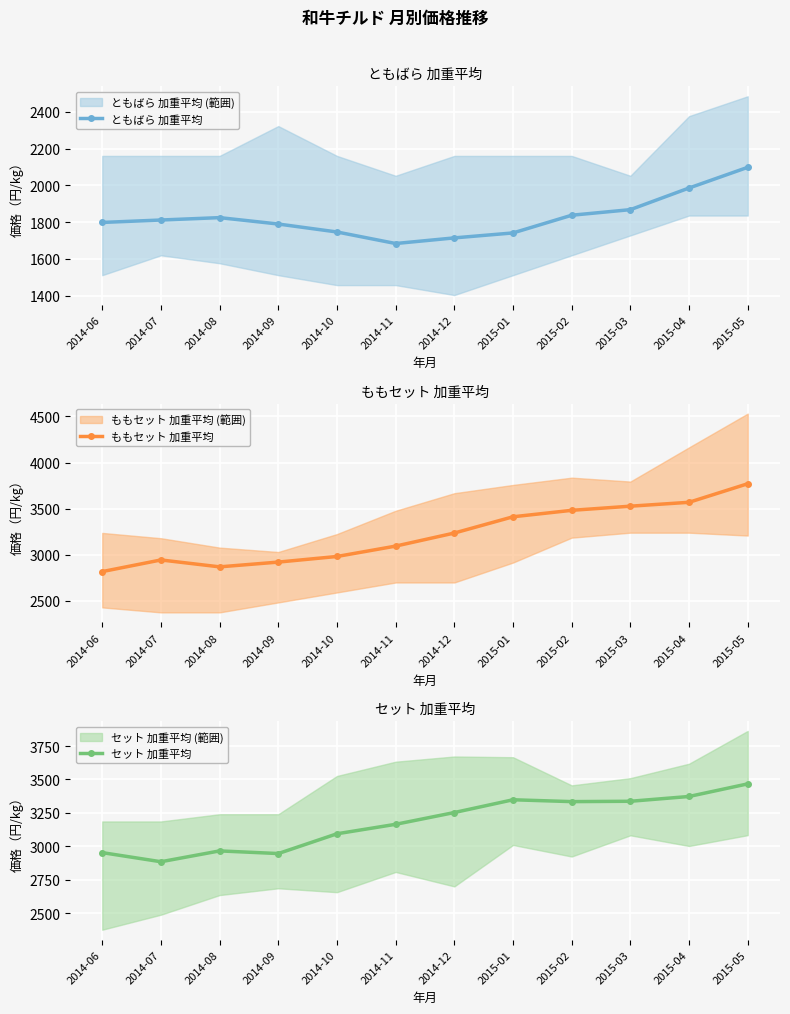

List the series in order of their peak value, highest first.

ももセット 加重平均, セット 加重平均, ともばら 加重平均